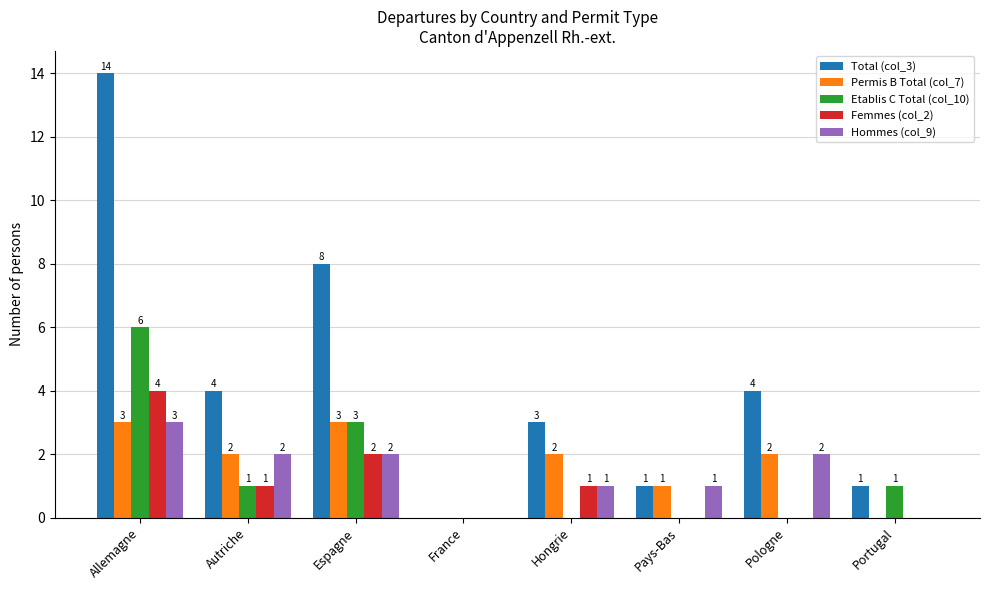

Which series changed the most between Pologne and Portugal?

Total (col_3)